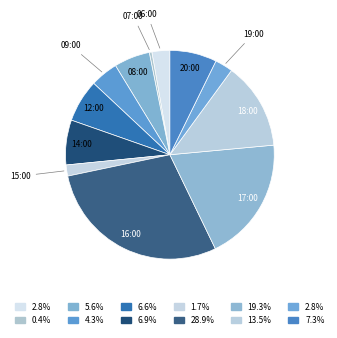

How many slices are in this pie chart?

12